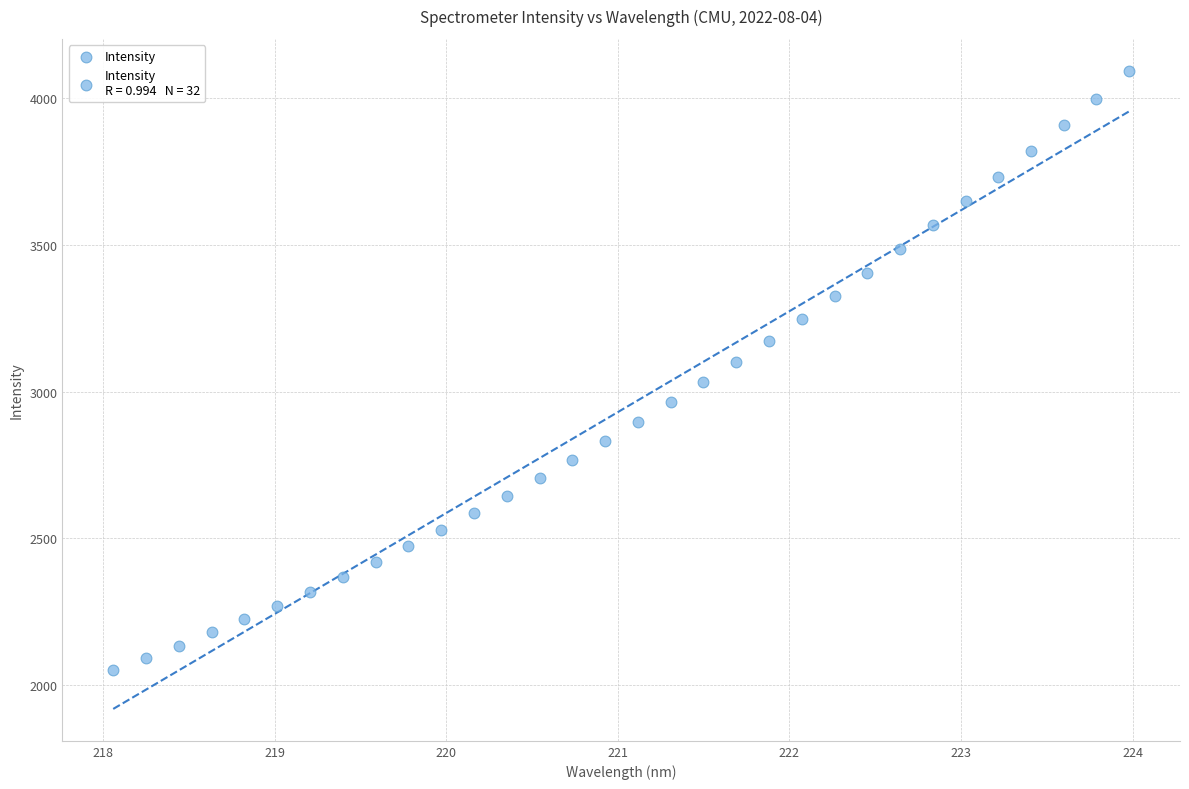

What is the range of Y values (max minus min)?

2040.0